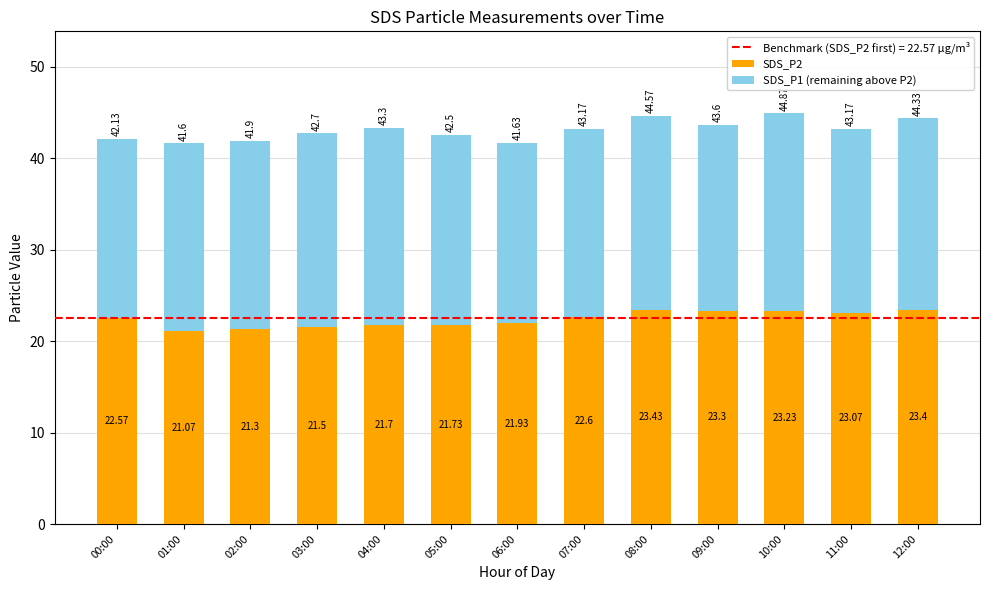

What is the difference between the maximum and second lowest values in the SDS_P2 series?

2.1